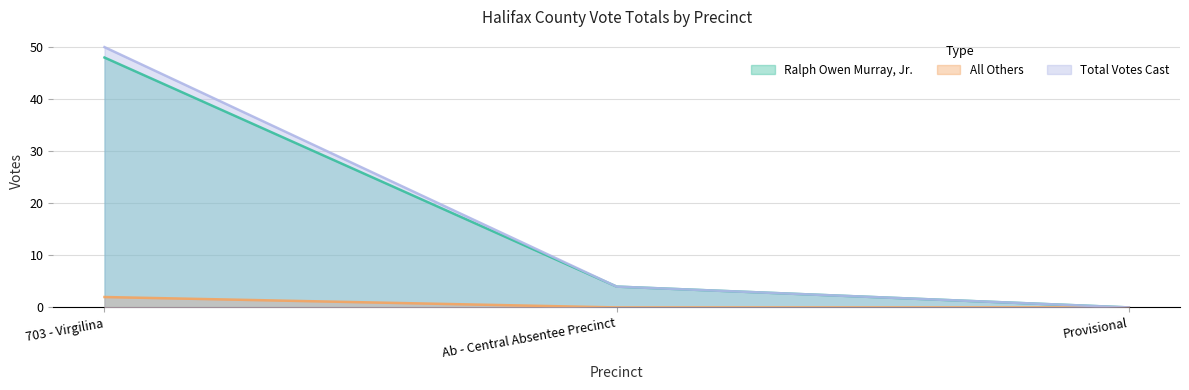

Reading right to left, transcribe all the data shown in this chart.

Ralph Owen Murray, Jr.: 0	4	48
All Others: 0	0	2
Total Votes Cast: 0	4	50